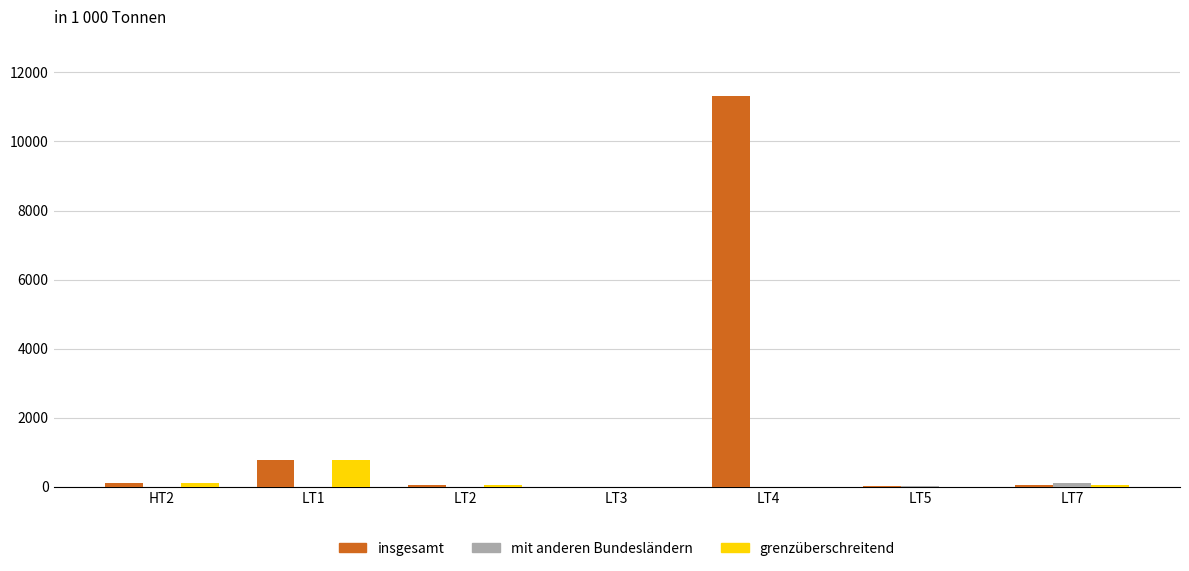

What is the maximum value shown in the chart?

11330.7